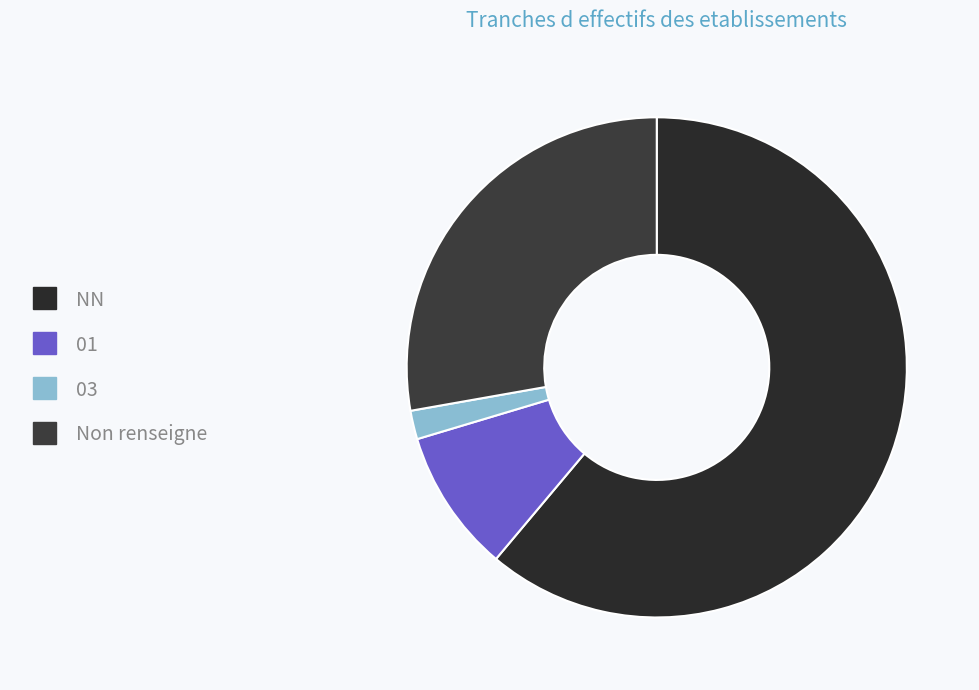

Which category has the smallest portion of the pie?

03